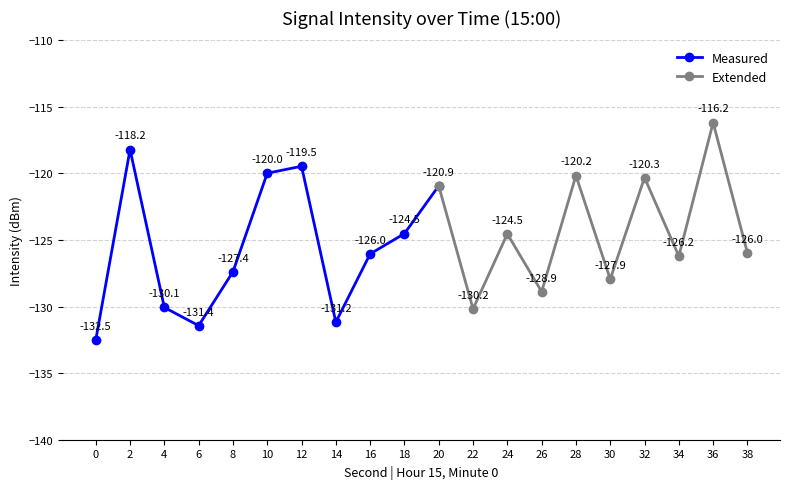

True or false: the data shows -126.0 at 16.

True